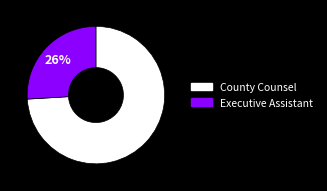

To the nearest percent, what percentage of the pie is County Counsel?

74%